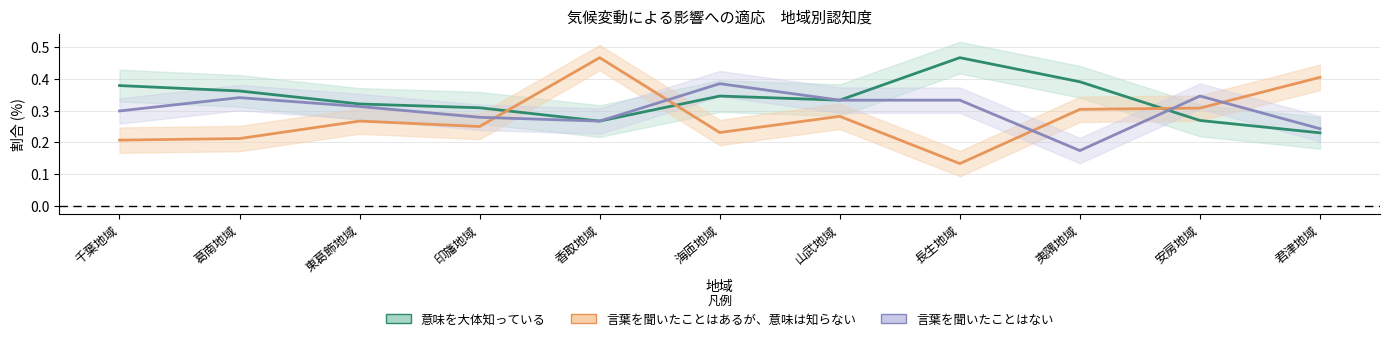

What is the maximum value shown in the chart?

0.5